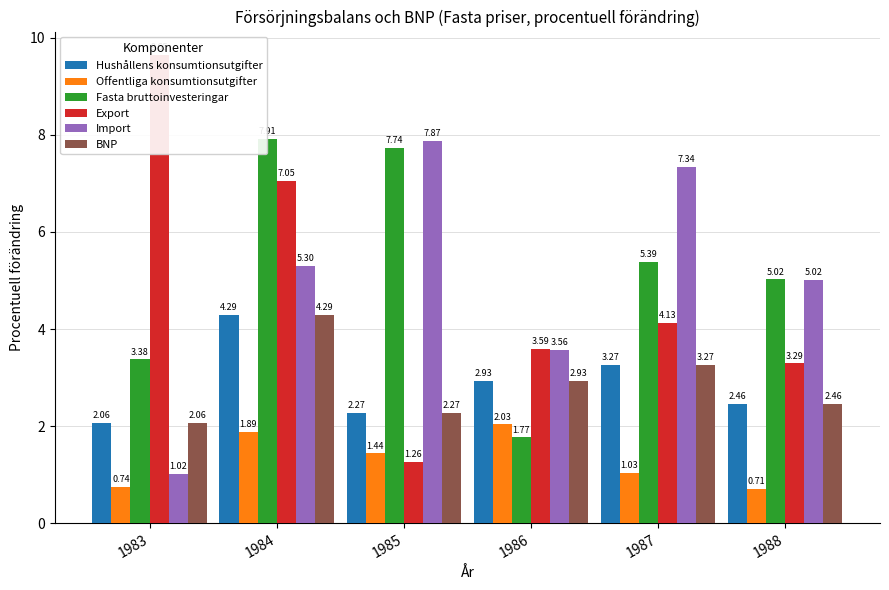

What is the spread (max minus min) of values at 1985?

6.6